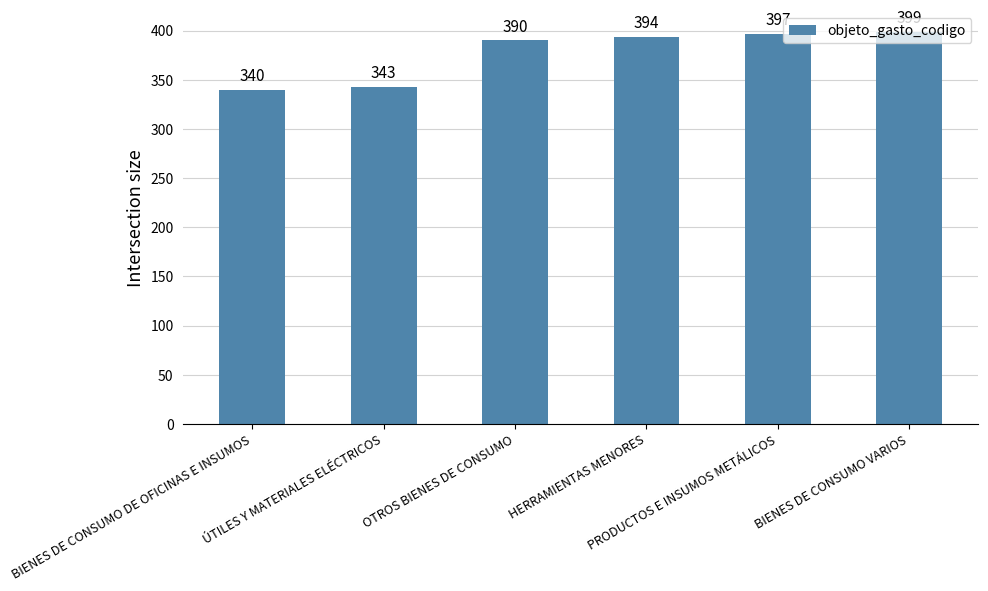

Count the number of categories in the chart.

6